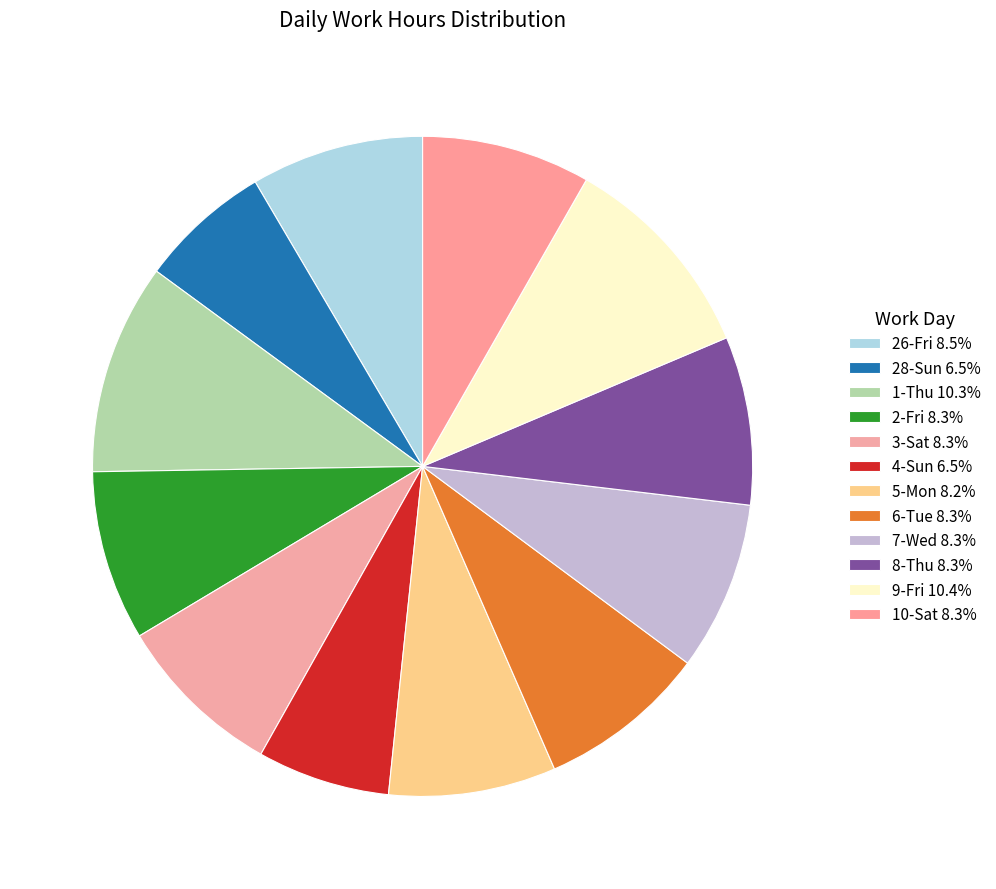

Approximately how many times larger is the value at 6-Tue compared to 1-Thu?

0.8